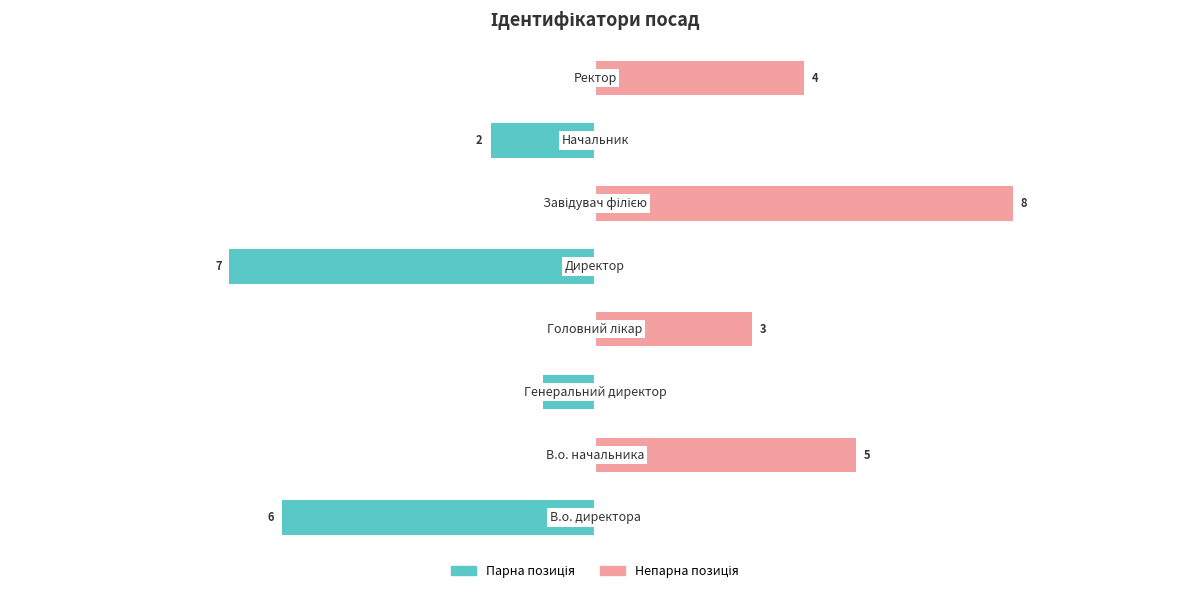

Are the bars grouped side by side (vs. stacked)?

Yes